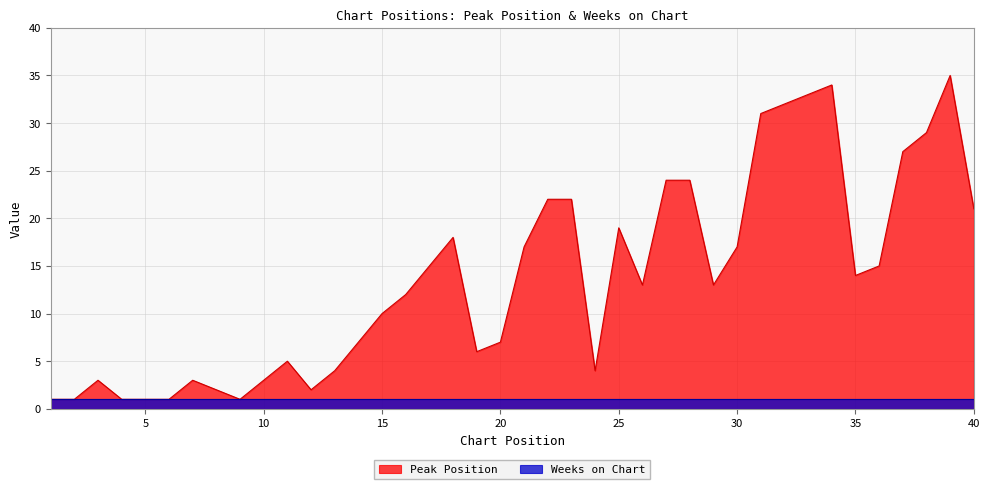

At which label does the data first exceed 13?

17